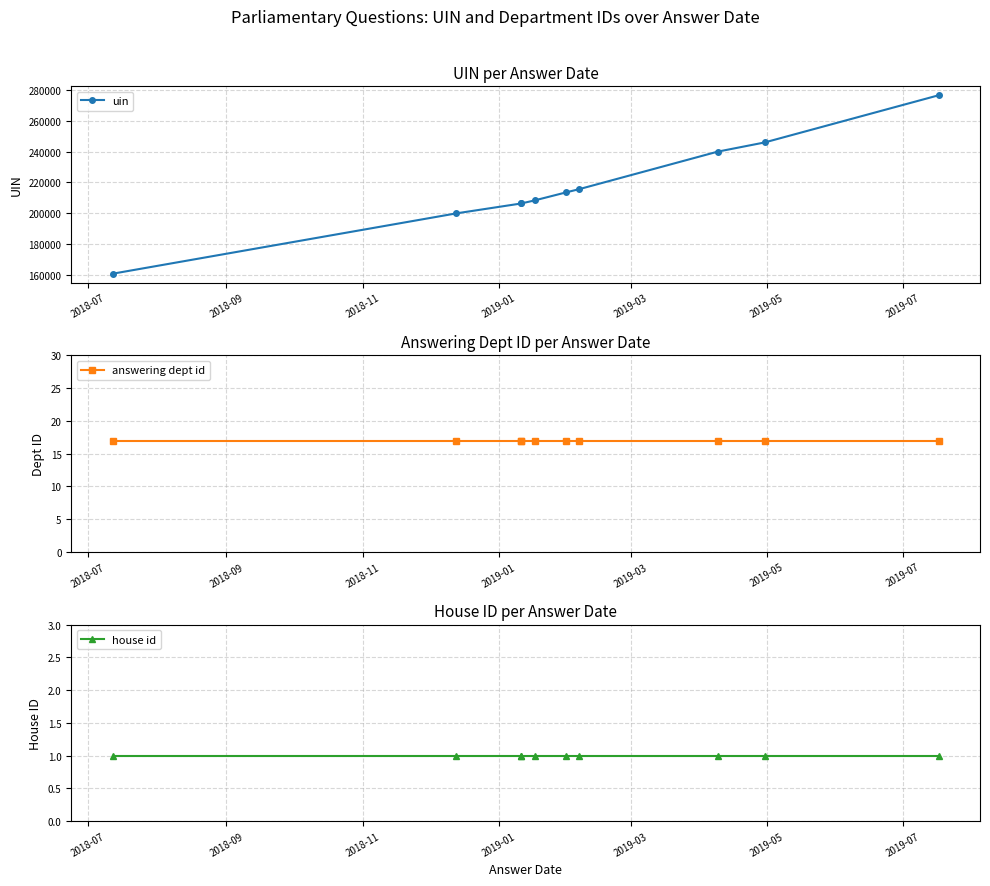

What is the maximum value shown in the chart?

276533